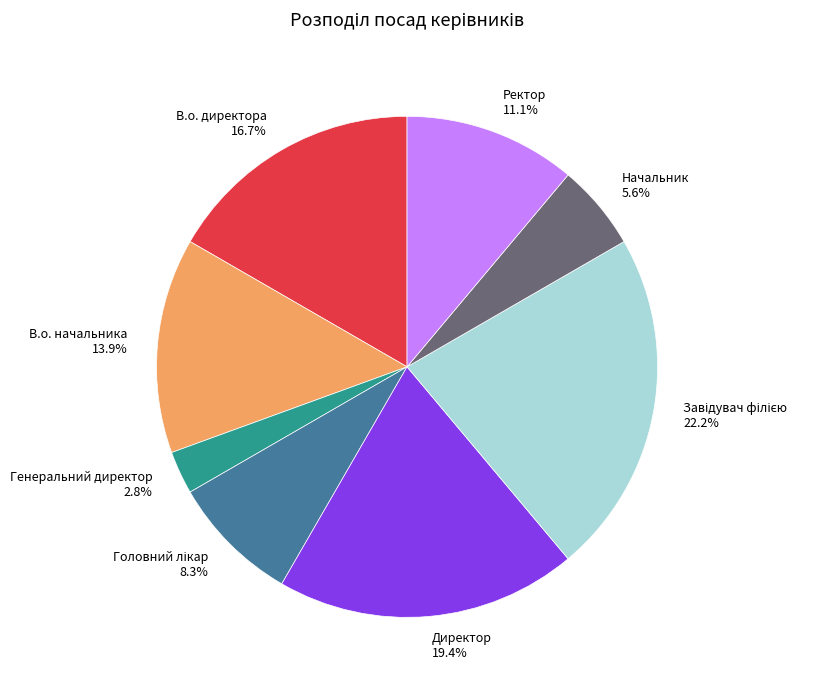

Does Директор represent more than half of the total?

No